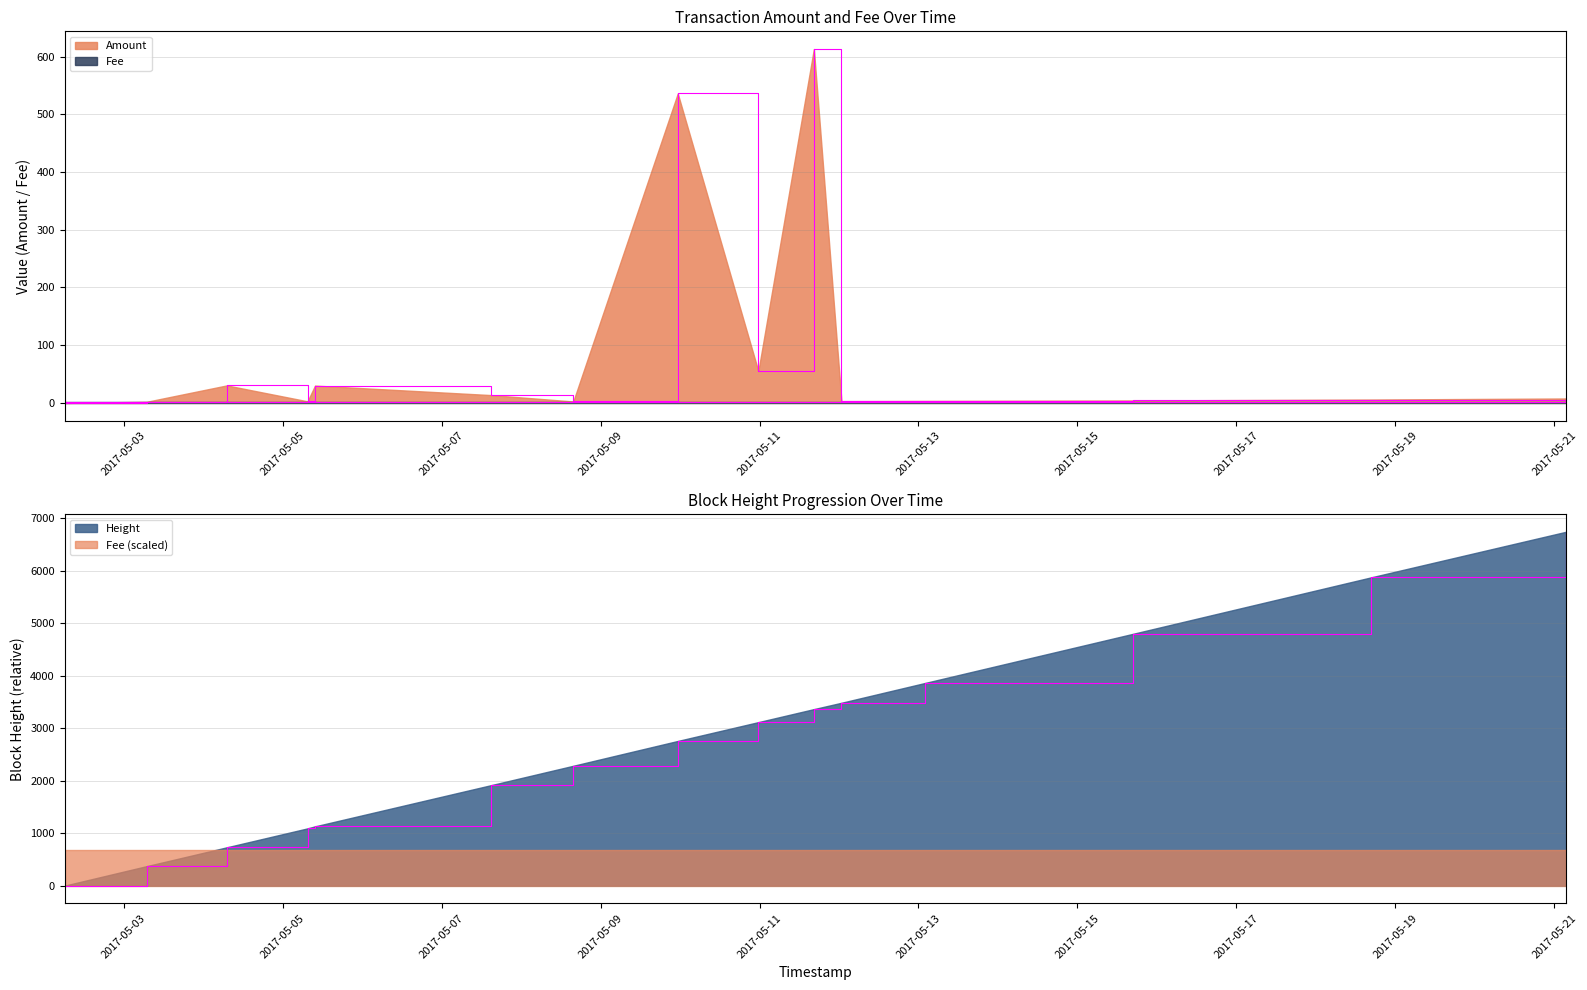

Which series changed the most between 2017-05-13 01:53:06 and 2017-05-21 03:35:38?

Height